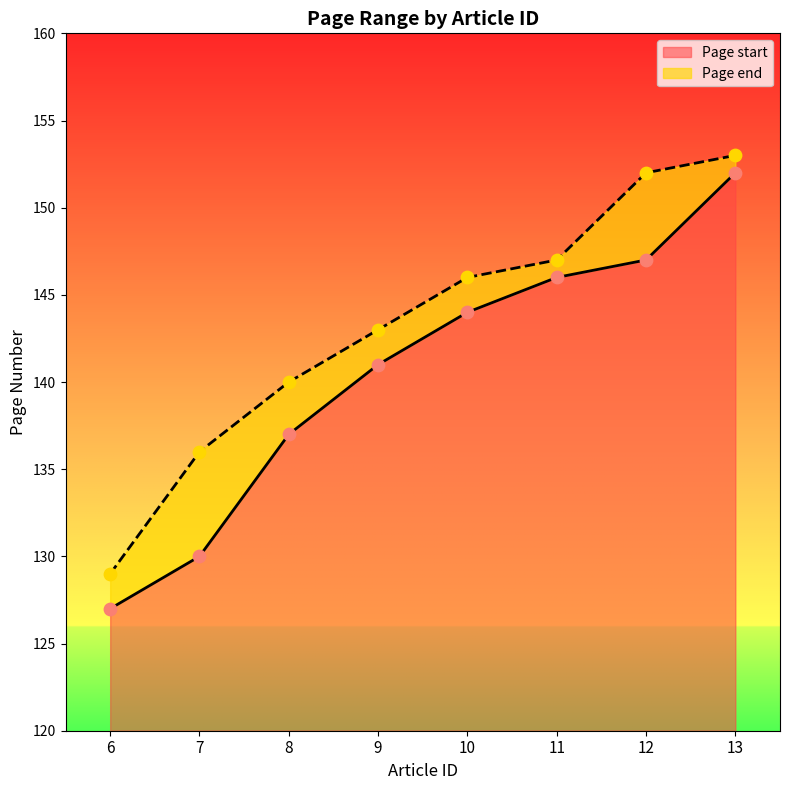

At how many categories does at least one series exceed 149?

2